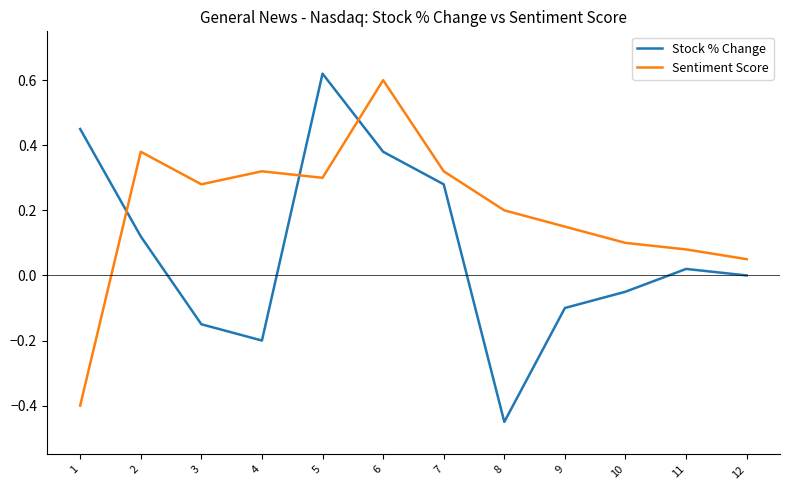

At which label does Sentiment Score first exceed 0?

2